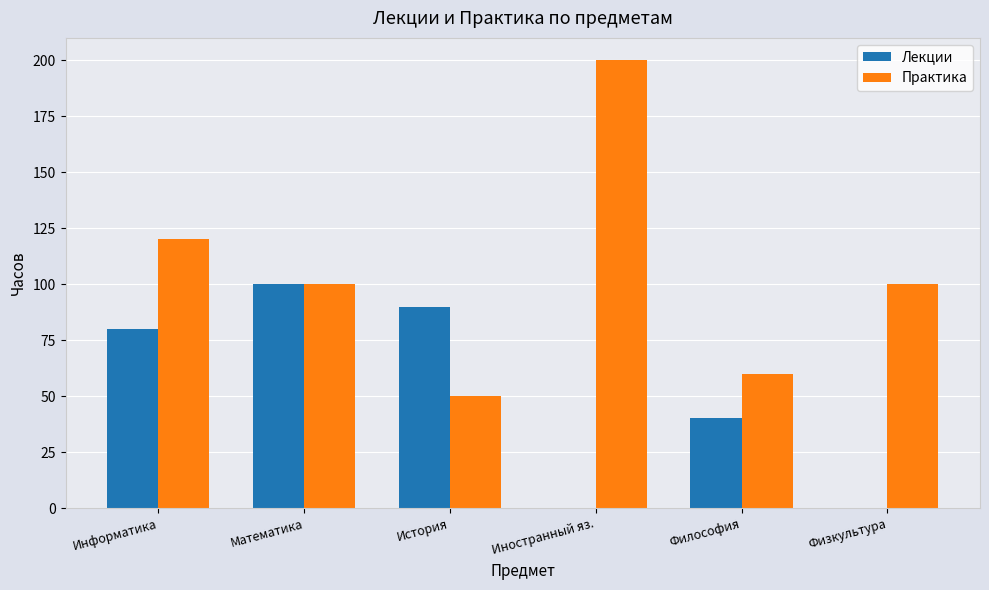

Is it true that Практика equals 60 at Философия?

True